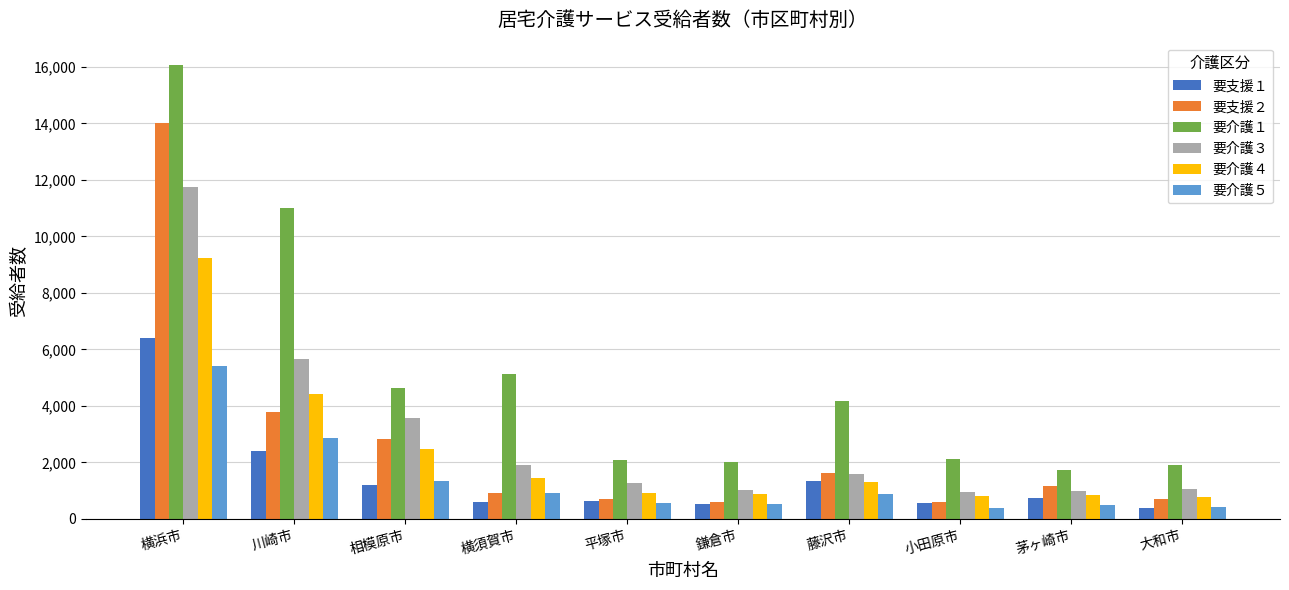

What is the difference between the maximum and minimum values in the 要支援１ series?

6005